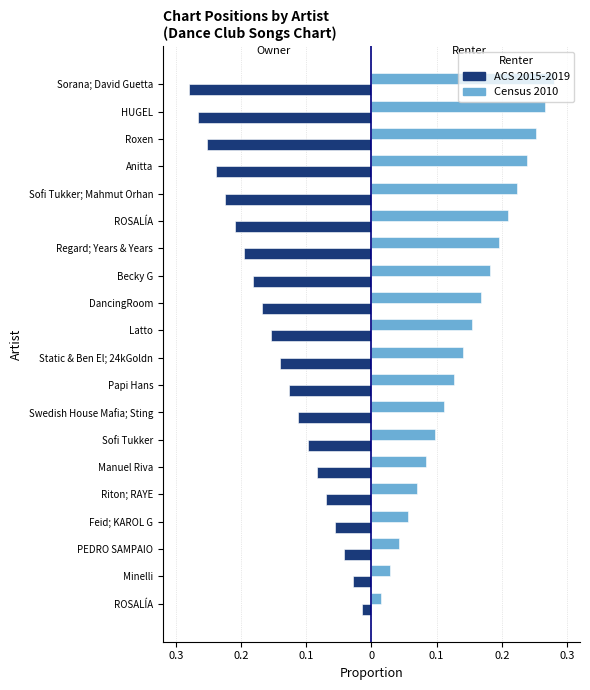

Which series has the largest total across all categories?

Census 2010